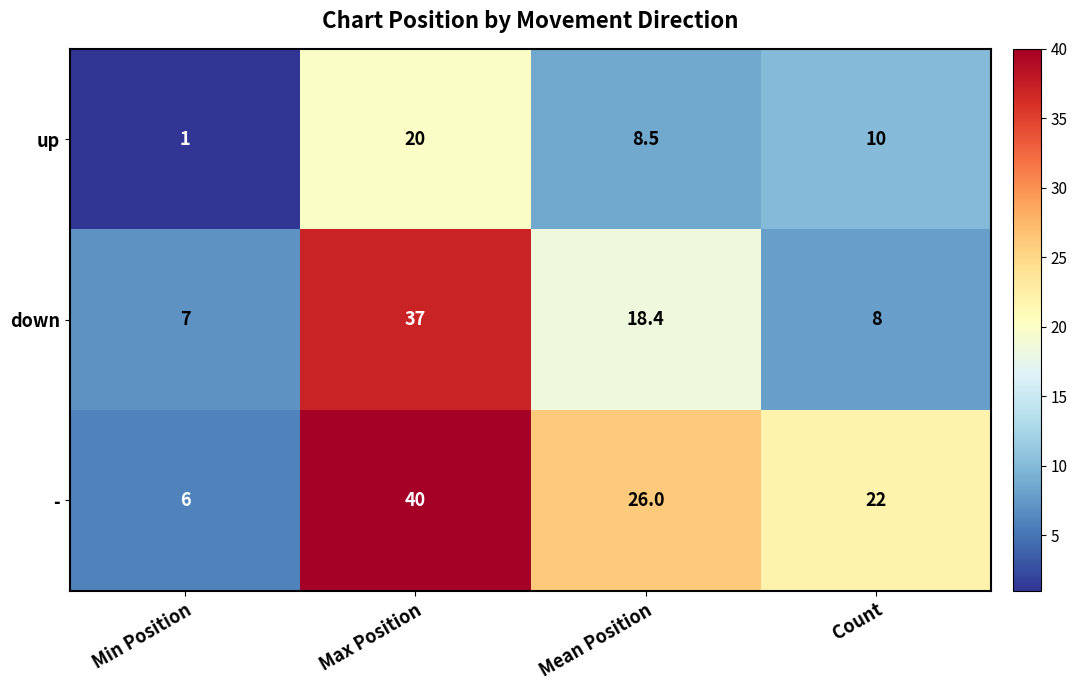

At which category is the sum across all series the highest?

Max Position